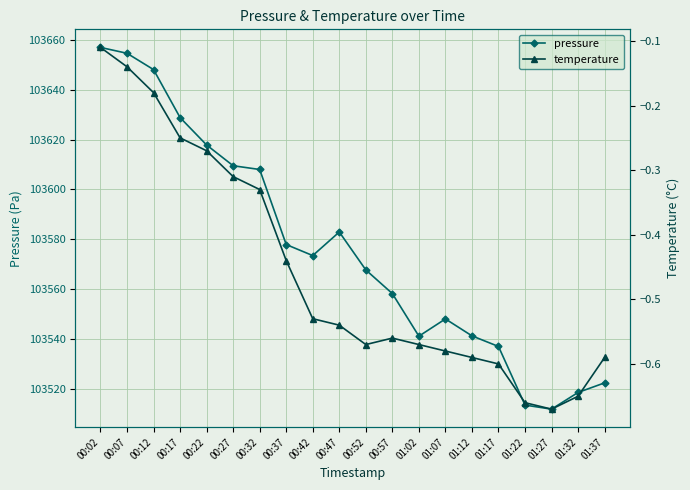

What is the label of the 1st point from the right?

01:37